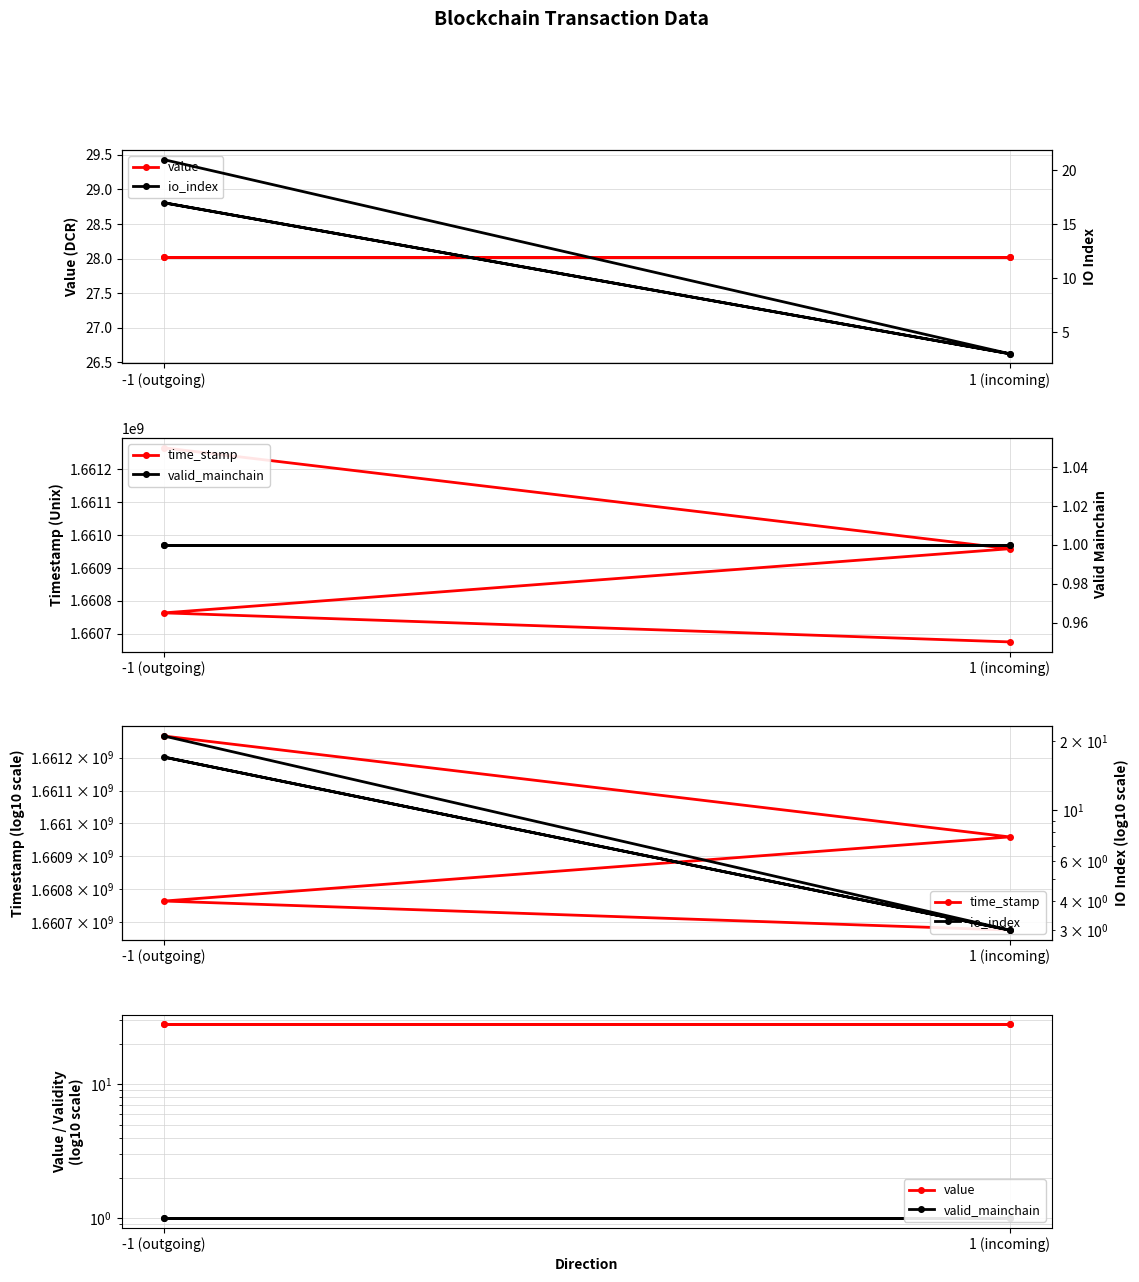

True or false: valid_mainchain has more than 1 points higher than both neighbors.

False